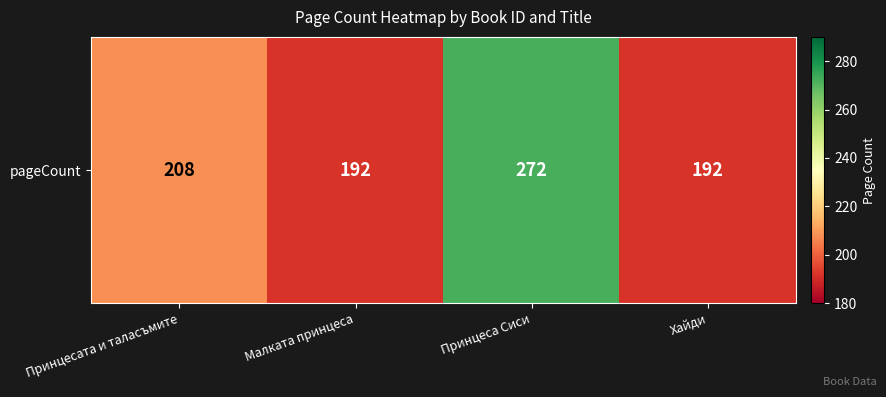

What is the maximum value shown in the chart?

272